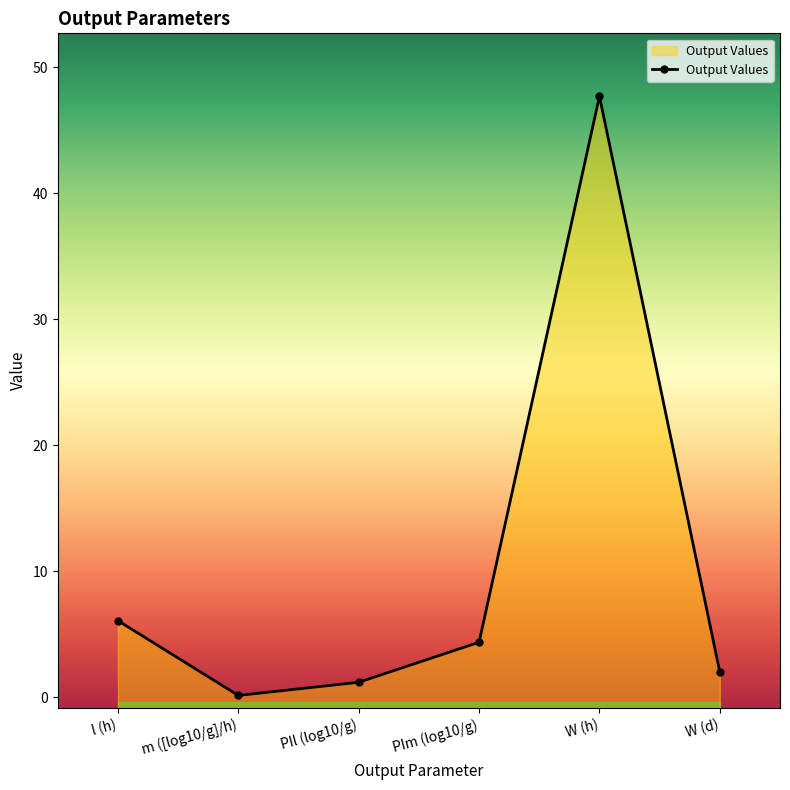

What is the label of the 4th point from the left?

PIm (log10/g)